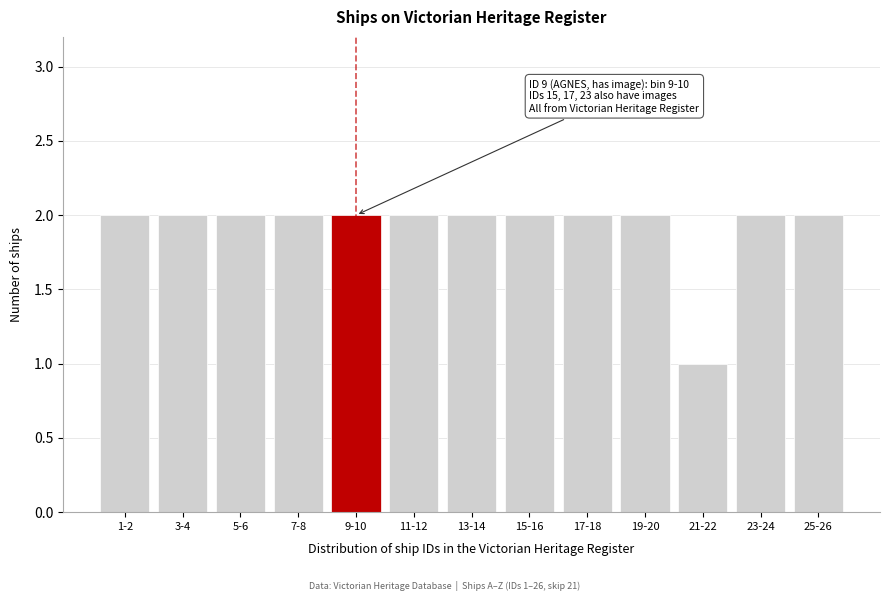

Reading left to right, what are all the values shown in this chart?

2	2	2	2	2	2	2	2	2	2	1	2	2